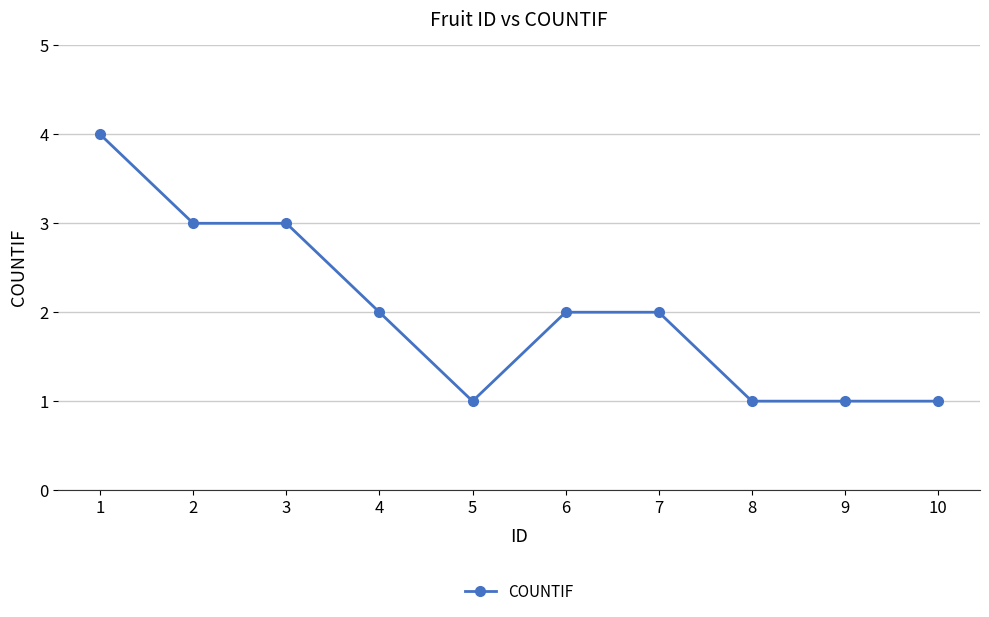

The chart shows a value of 4 at 7. True or false?

False